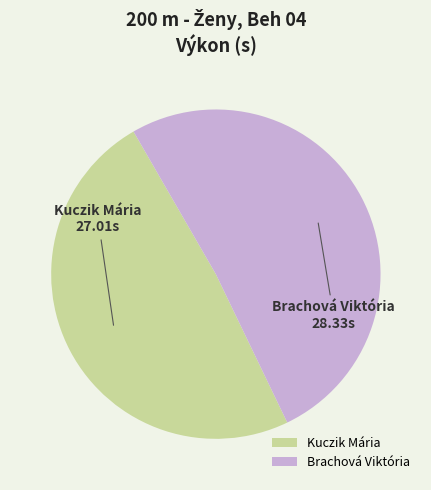

Which slice is the largest?

Brachová Viktória